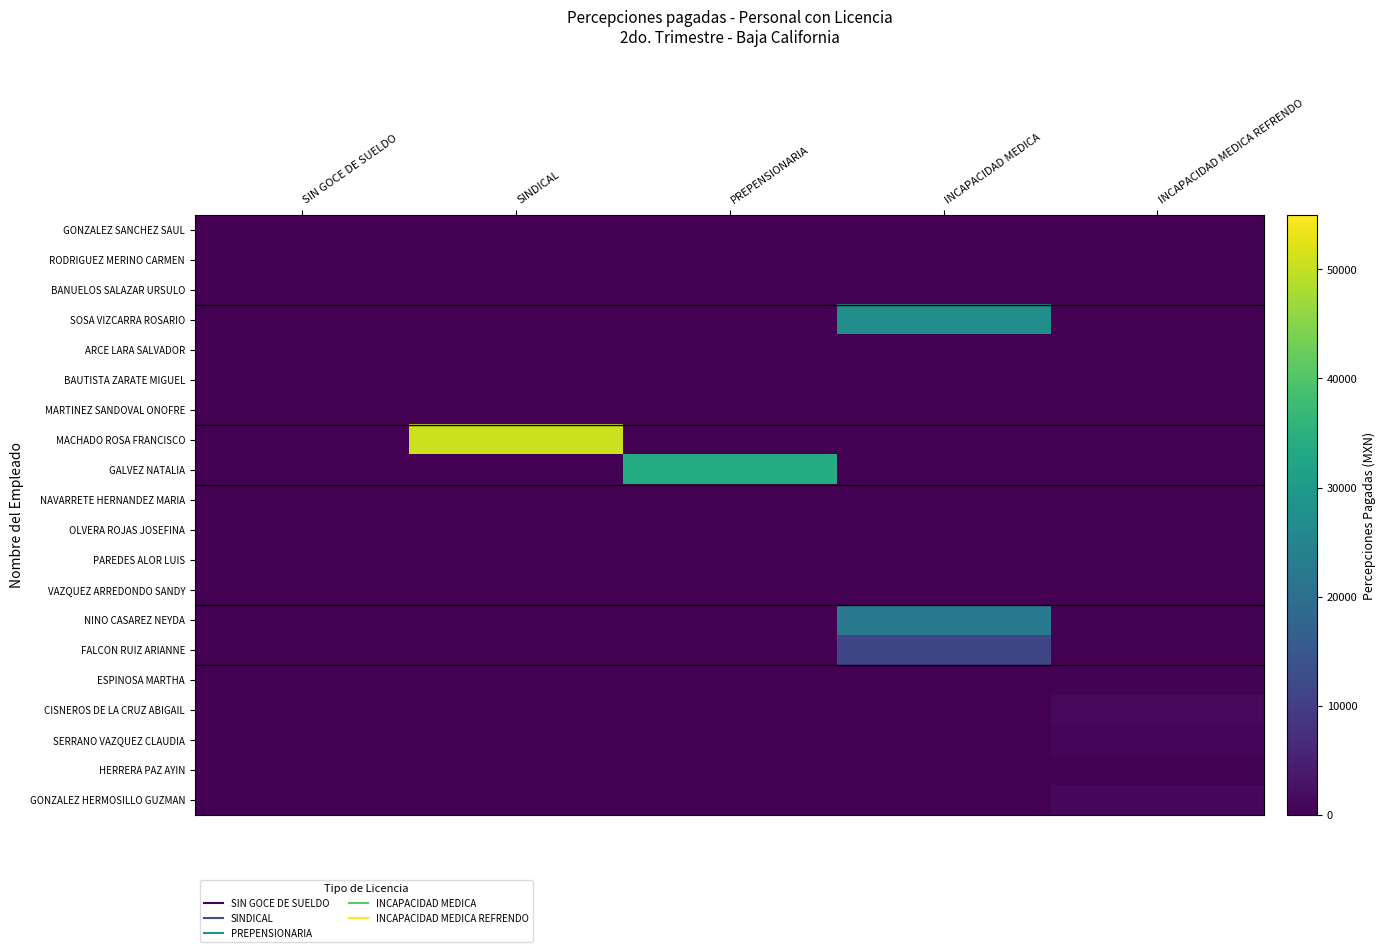

What is the minimum value shown in the chart?

1.1